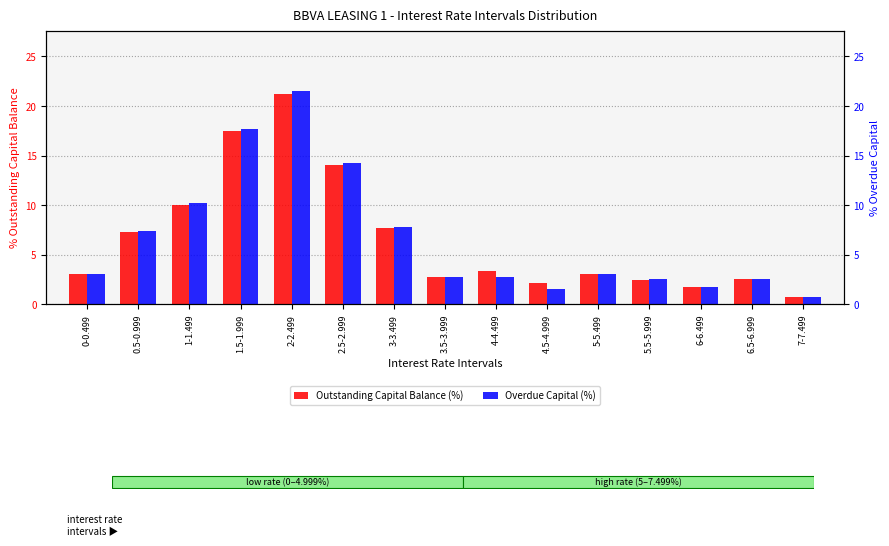

Reading left to right, list all the values displayed in this chart.

Outstanding Capital Balance (%): 0-0.499=3.0	0.5-0.999=7.3	1-1.499=10.1	1.5-1.999=17.5	2-2.499=21.2	2.5-2.999=14.0	3-3.499=7.7	3.5-3.999=2.7	4-4.499=3.4	4.5-4.999=2.2	5-5.499=3.1	5.5-5.999=2.5	6-6.499=1.8	6.5-6.999=2.6	7-7.499=0.7
Overdue Capital (%): 0-0.499=3.1	0.5-0.999=7.4	1-1.499=10.2	1.5-1.999=17.7	2-2.499=21.6	2.5-2.999=14.2	3-3.499=7.8	3.5-3.999=2.8	4-4.499=2.7	4.5-4.999=1.5	5-5.499=3.1	5.5-5.999=2.5	6-6.499=1.8	6.5-6.999=2.6	7-7.499=0.7